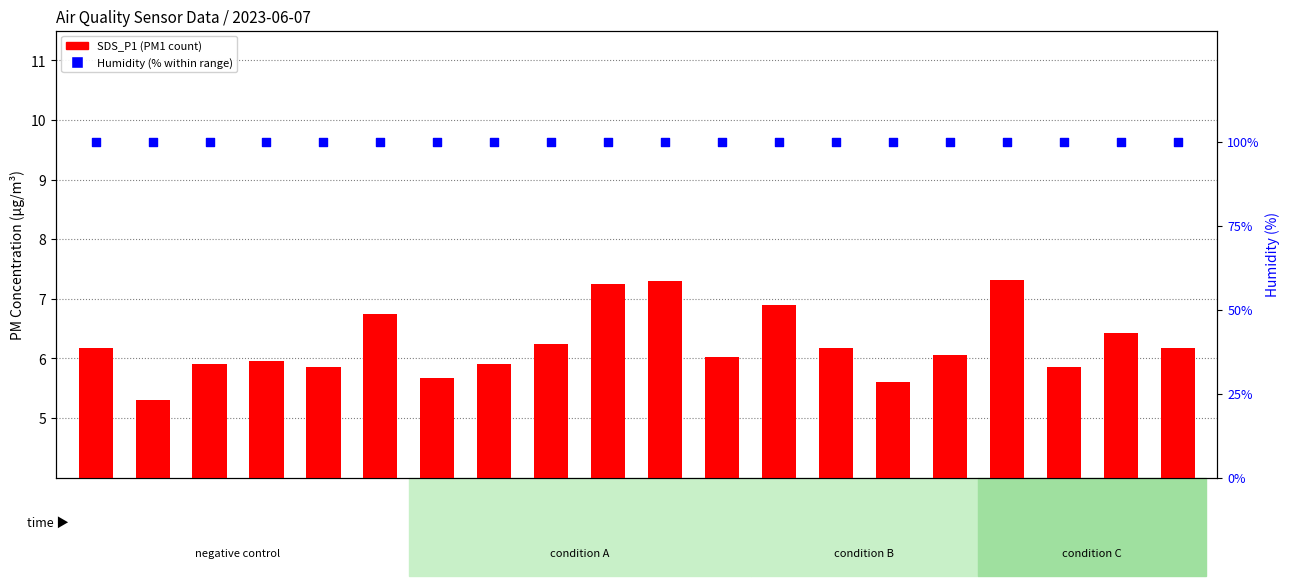

Which series has the largest Y range (max minus min)?

SDS_P1 (PM1)